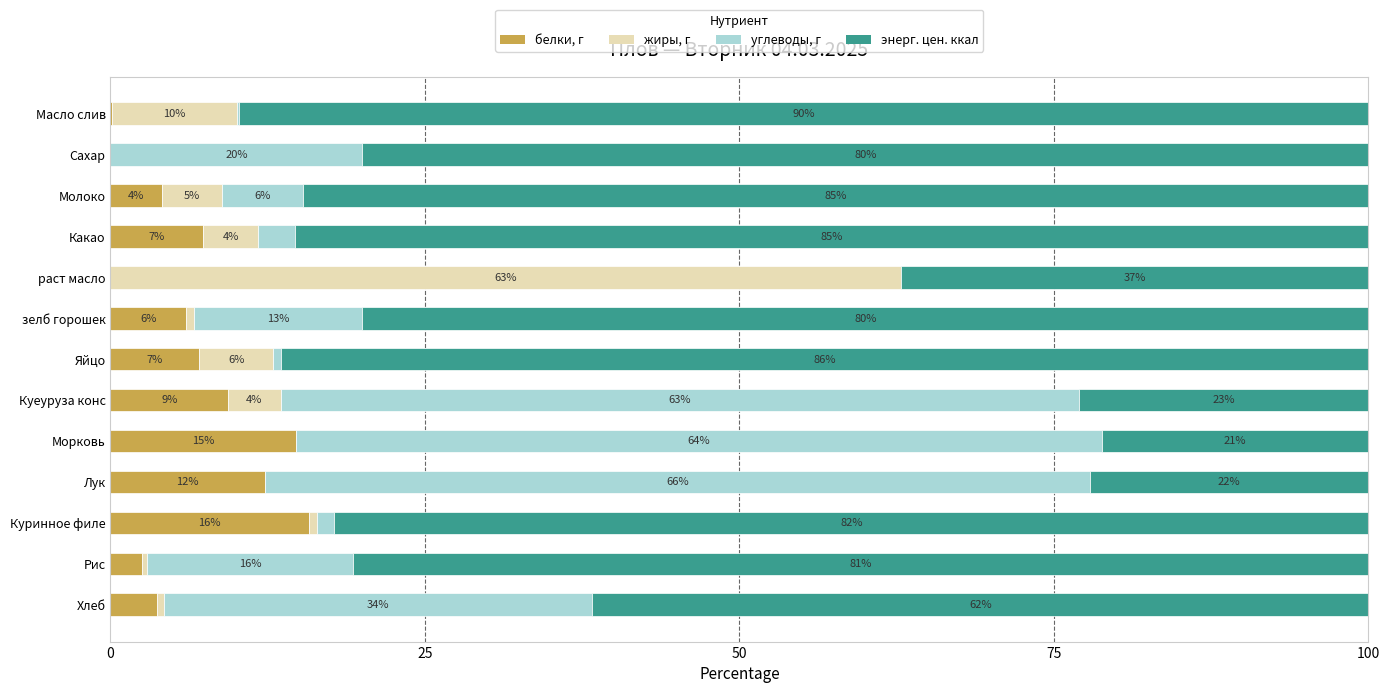

The белки, г series shows 12.3 at Лук. True or false?

True